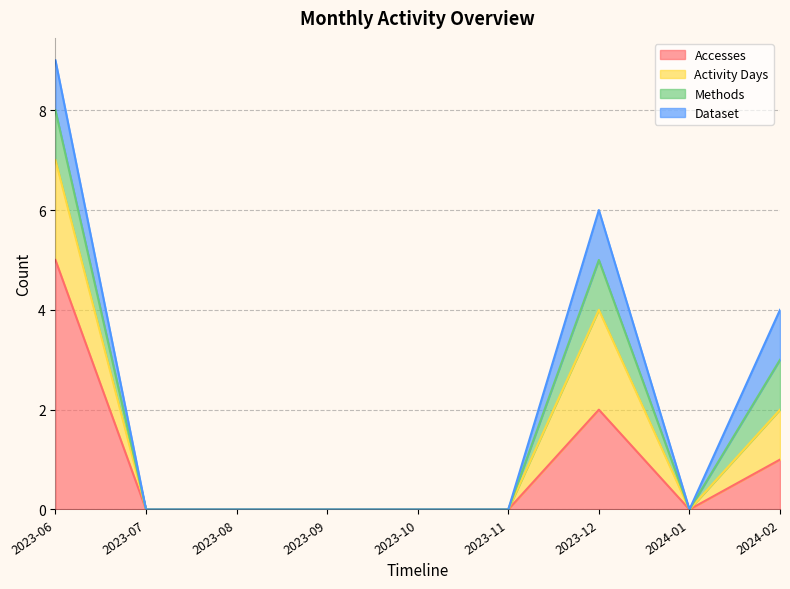

Which has a higher value, 2023-09 or 2024-02?

2024-02